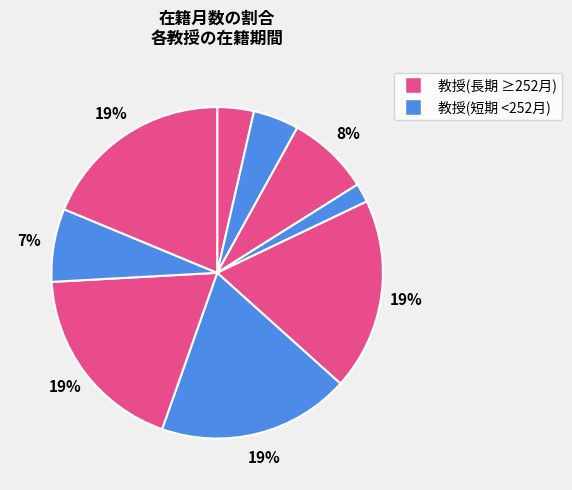

How many segments does this pie chart have?

9